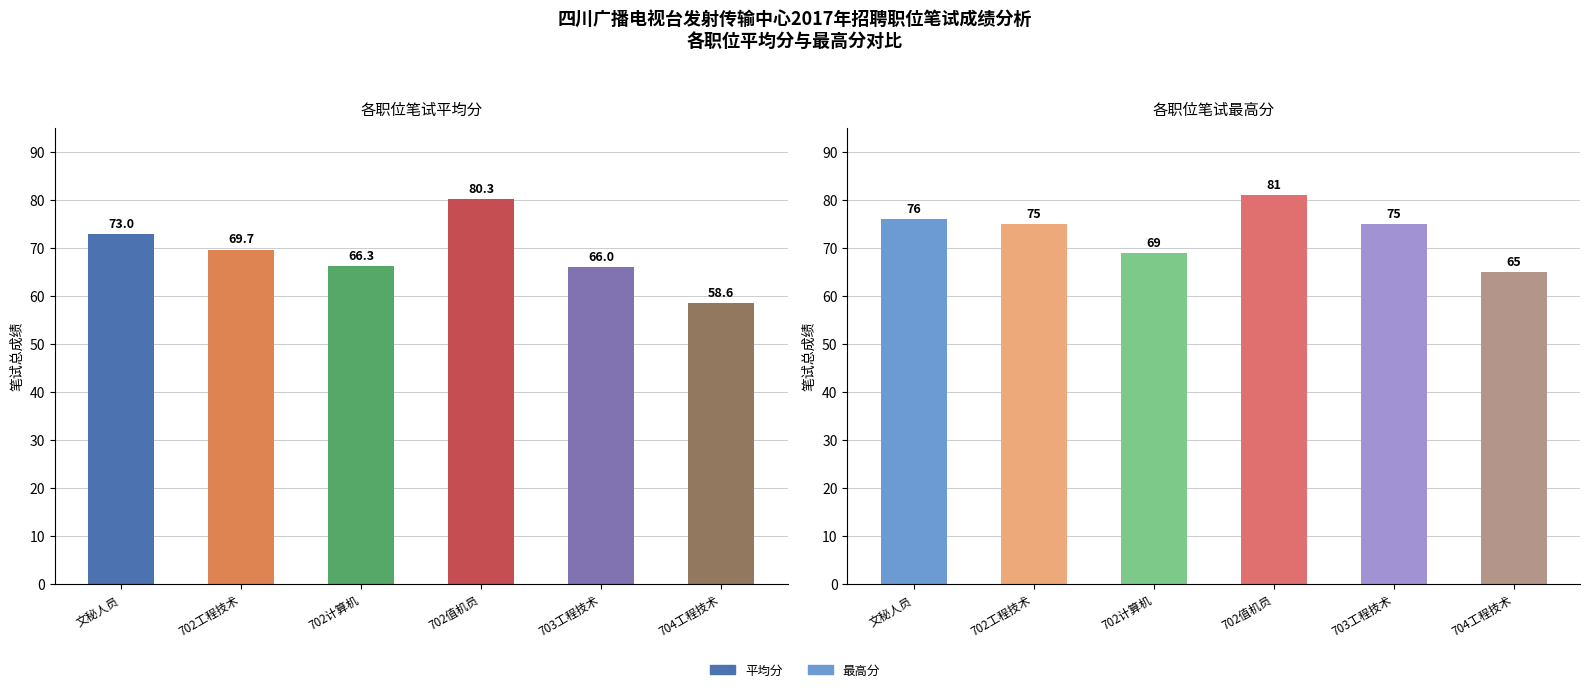

What is the difference between the highest and lowest values at 703工程技术?

9.0